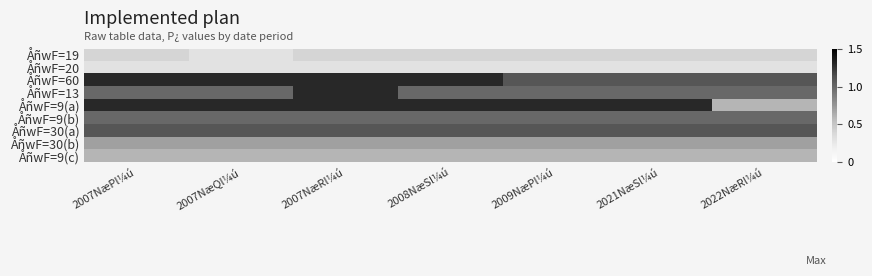

List the series in order of their peak value, lowest first.

ÅñwF=20, ÅñwF=19, ÅñwF=9(c), ÅñwF=30(b), ÅñwF=9(b), ÅñwF=30(a), ÅñwF=60, ÅñwF=13, ÅñwF=9(a)